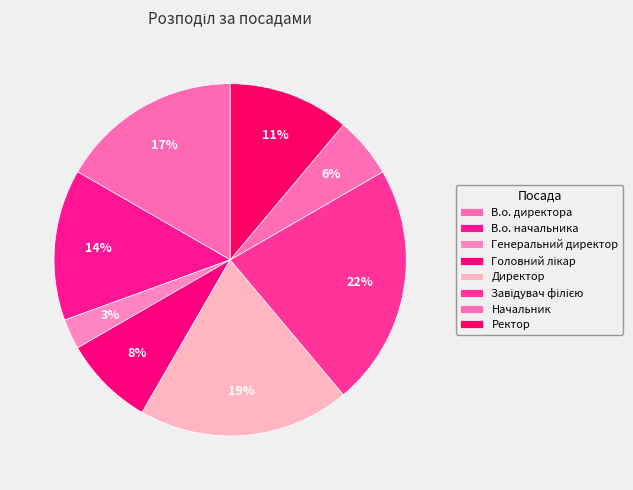

To the nearest percent, what portion does В.о. начальника represent?

14%